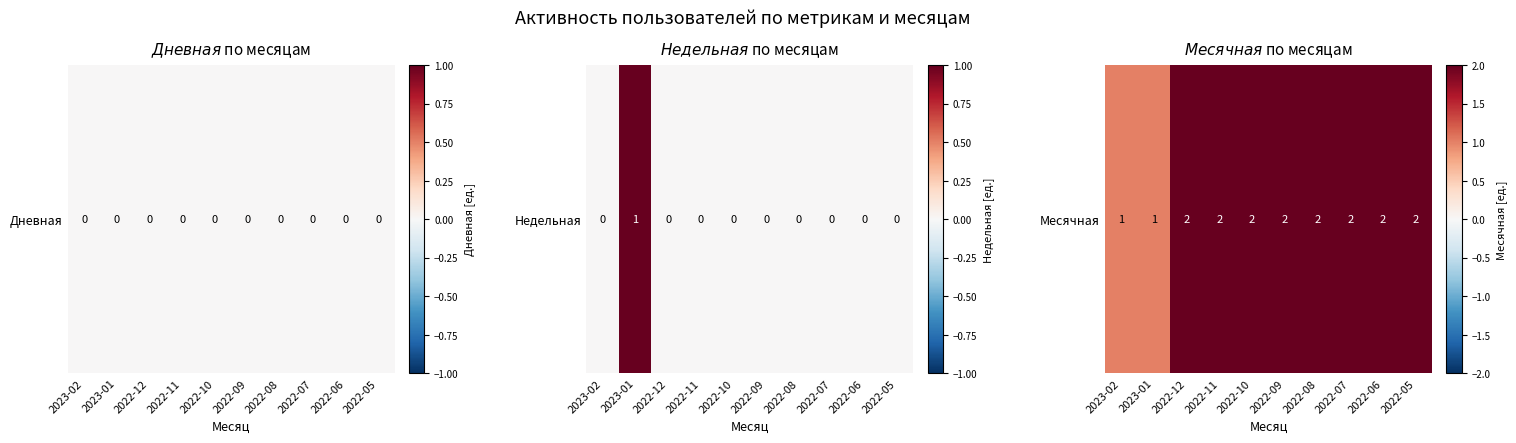

Rank the categories by value from lowest to highest.

2023-02, 2023-01, 2022-12, 2022-11, 2022-10, 2022-09, 2022-08, 2022-07, 2022-06, 2022-05